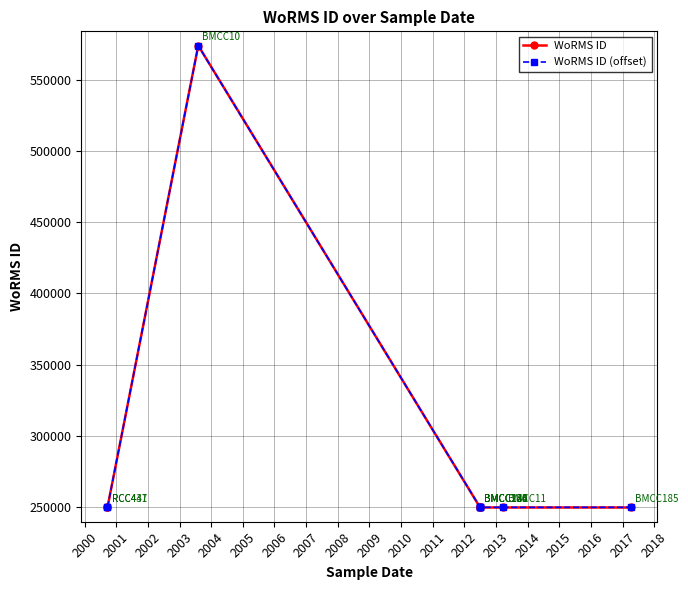

Is it true that WoRMS ID (offset) equals 165028 at 2004?

False